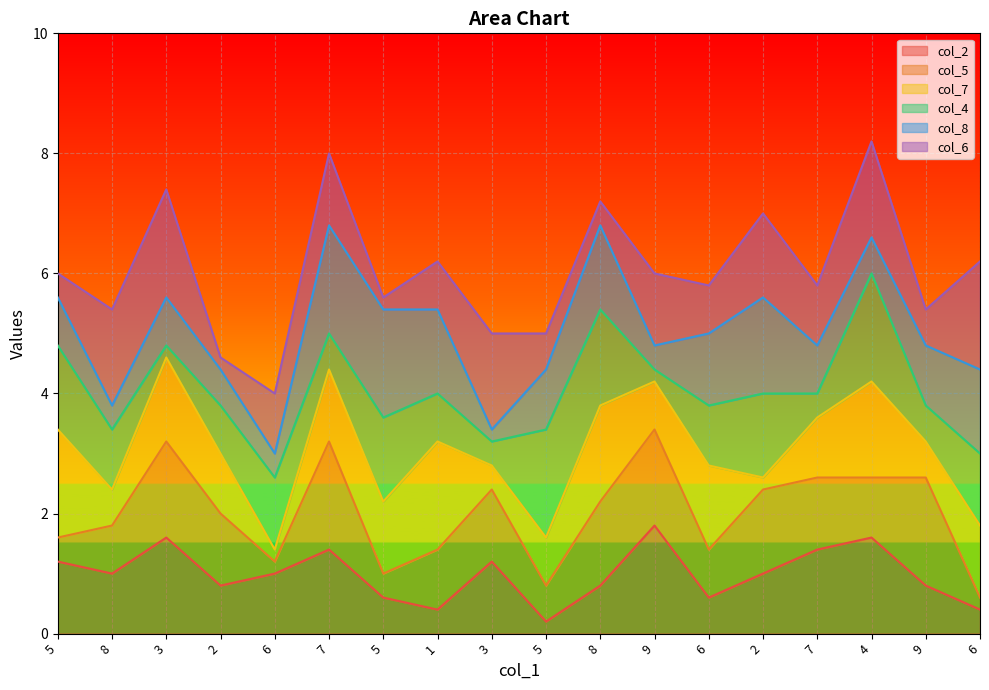

Where do col_4 and col_8 first cross each other?

8 and 3